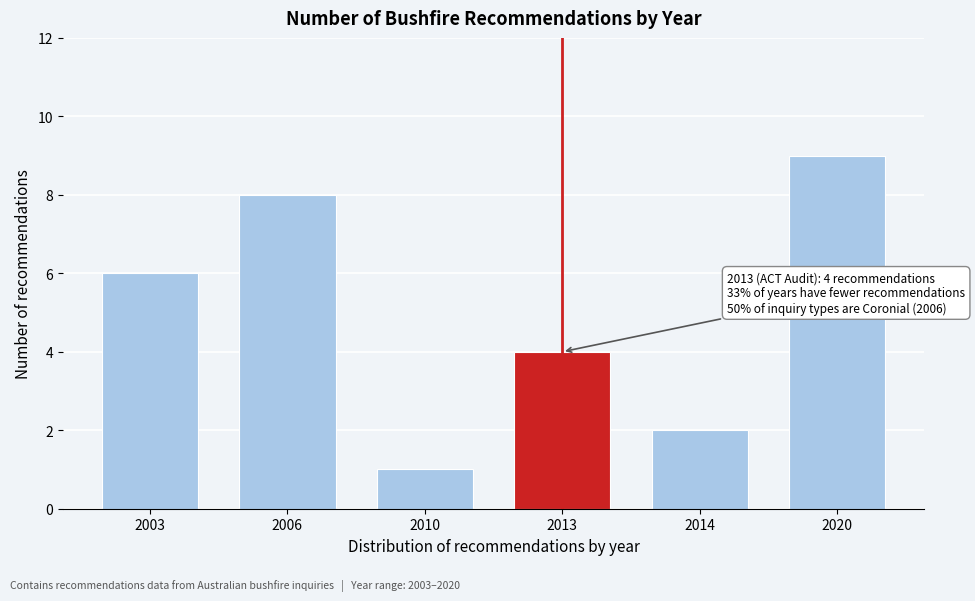

Reading left to right, extract all data points from this chart.

6	8	1	4	2	9